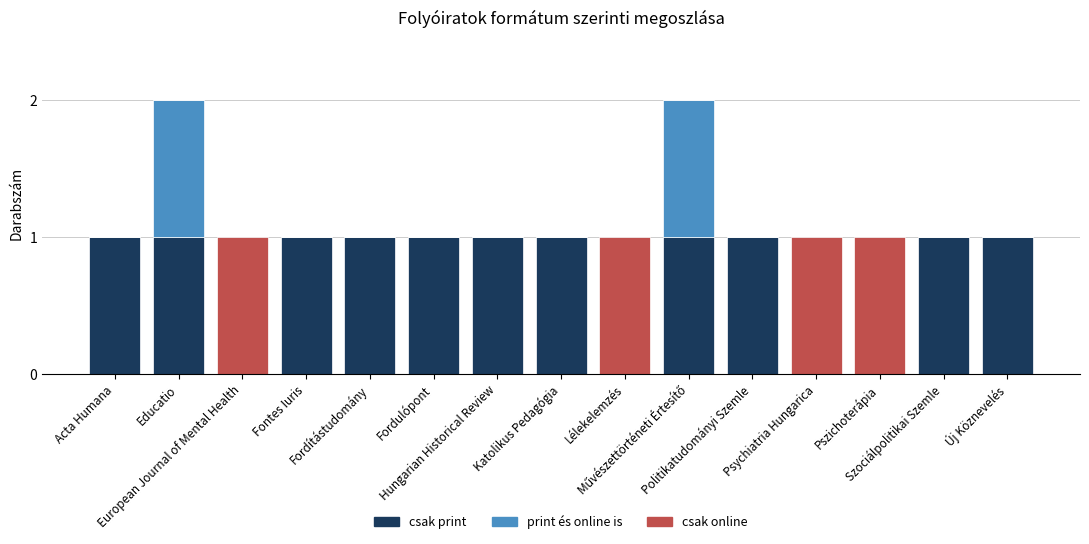

How many print és online is values are between 0 and 1?

15